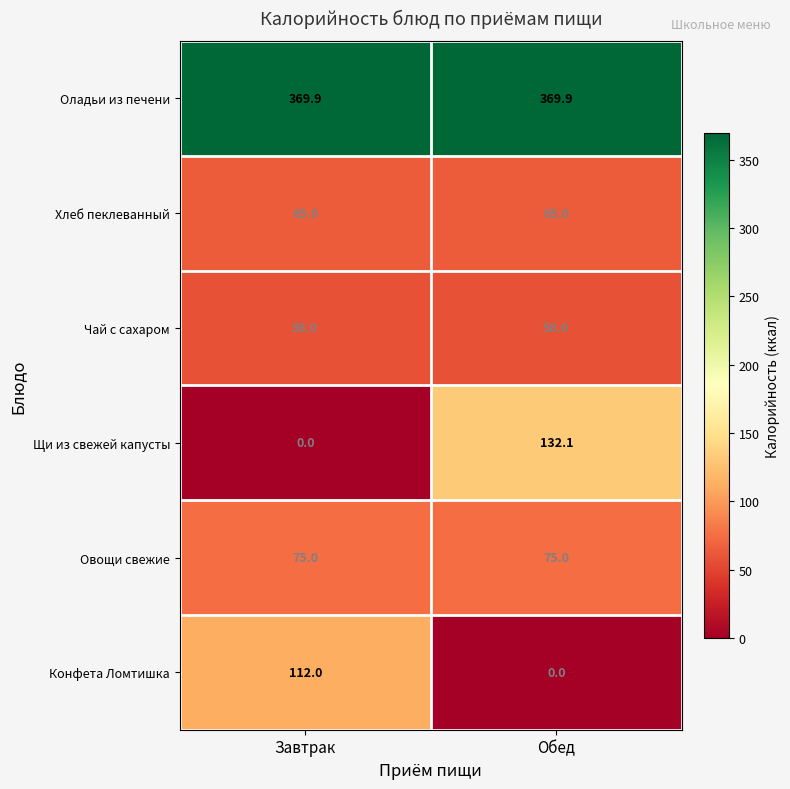

Read the Оладьи из печени value at Завтрак.

369.9